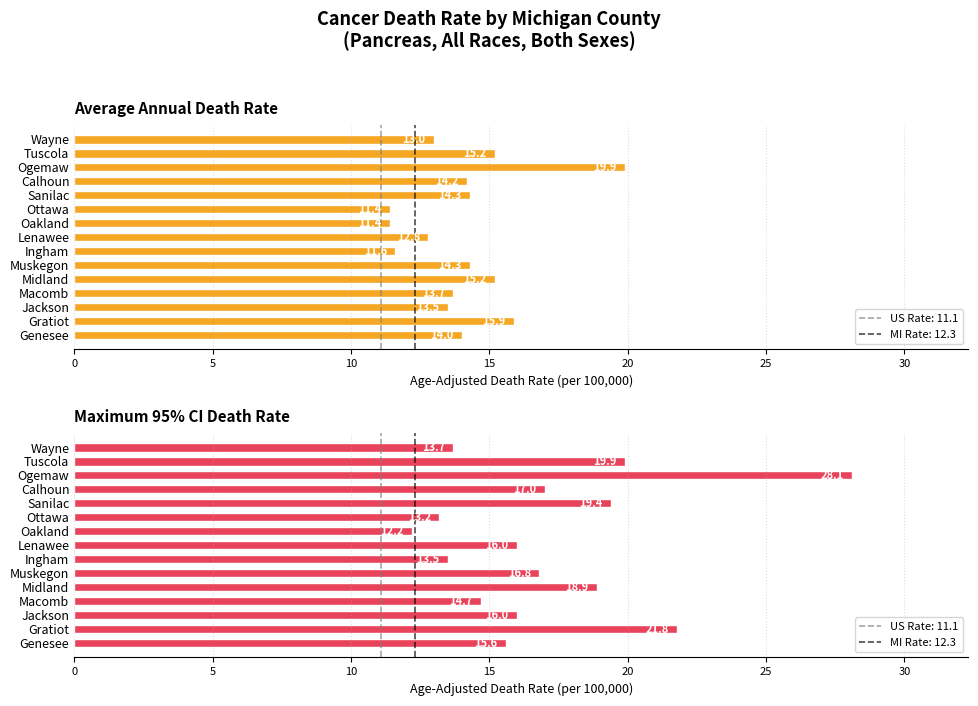

How many data points in Maximum utilization are above 16?

7